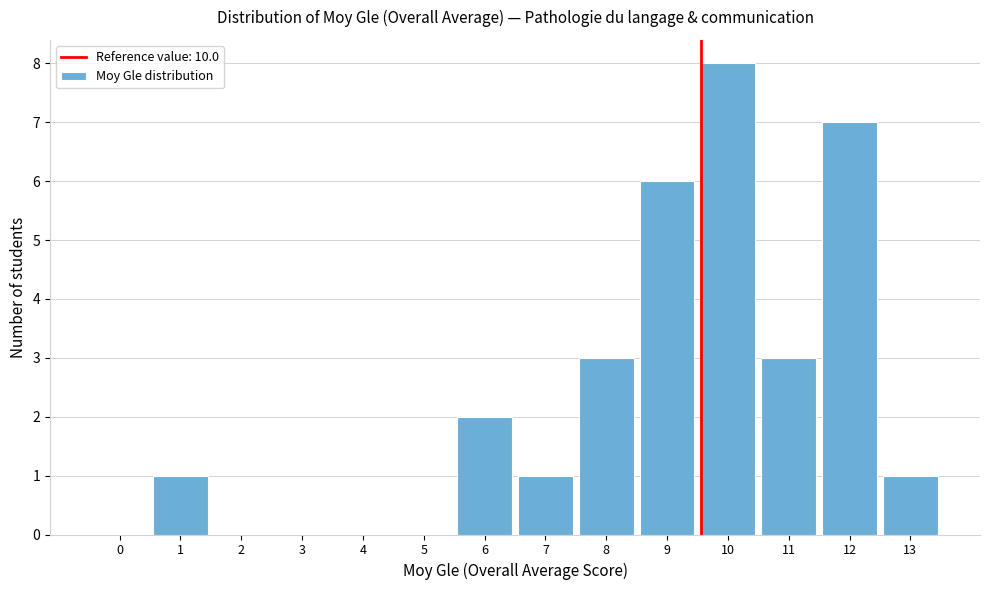

Reading right to left, extract all data points from this chart.

13=1	12=7	11=3	10=8	9=6	8=3	7=1	6=2	5=0	4=0	3=0	2=0	1=1	0=0